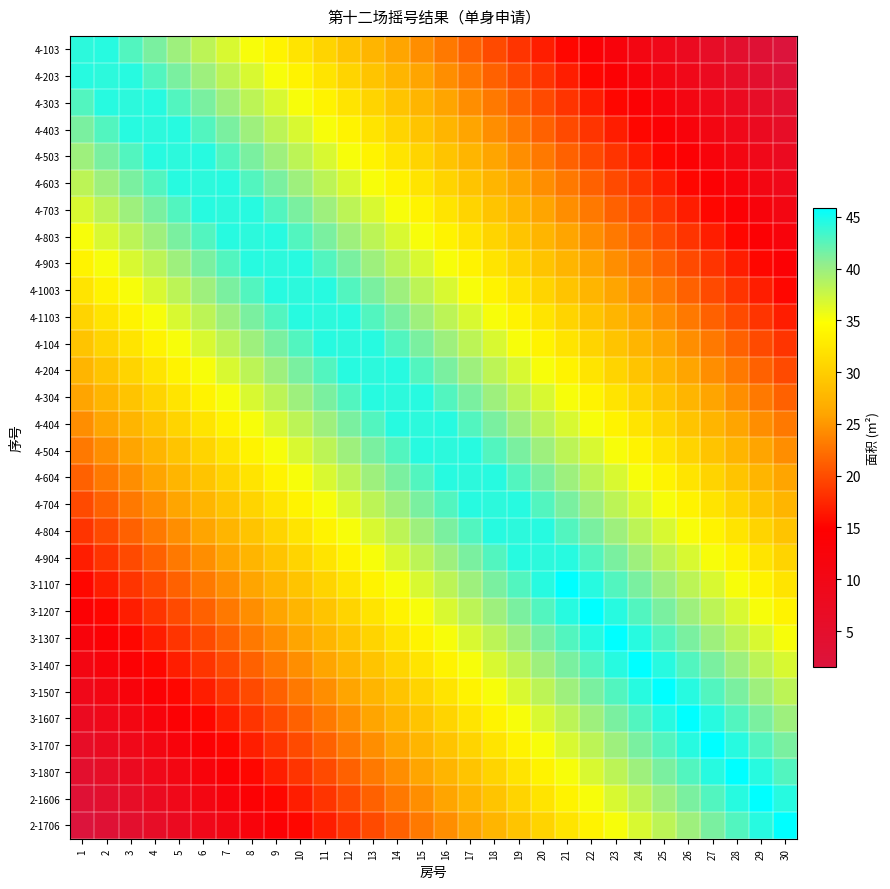

Which label corresponds to the largest value in the chart?

21